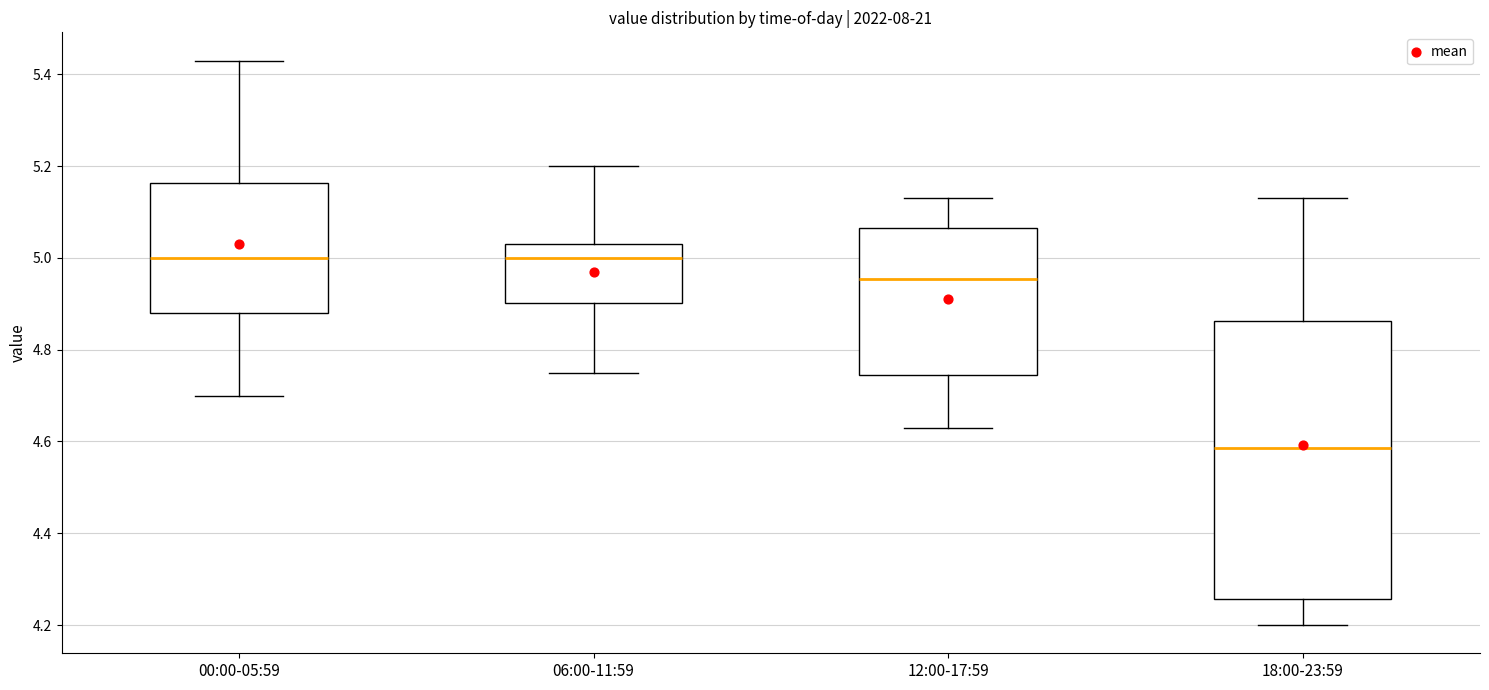

Which box is the tallest, from its lower edge to its upper edge?

18:00-23:59